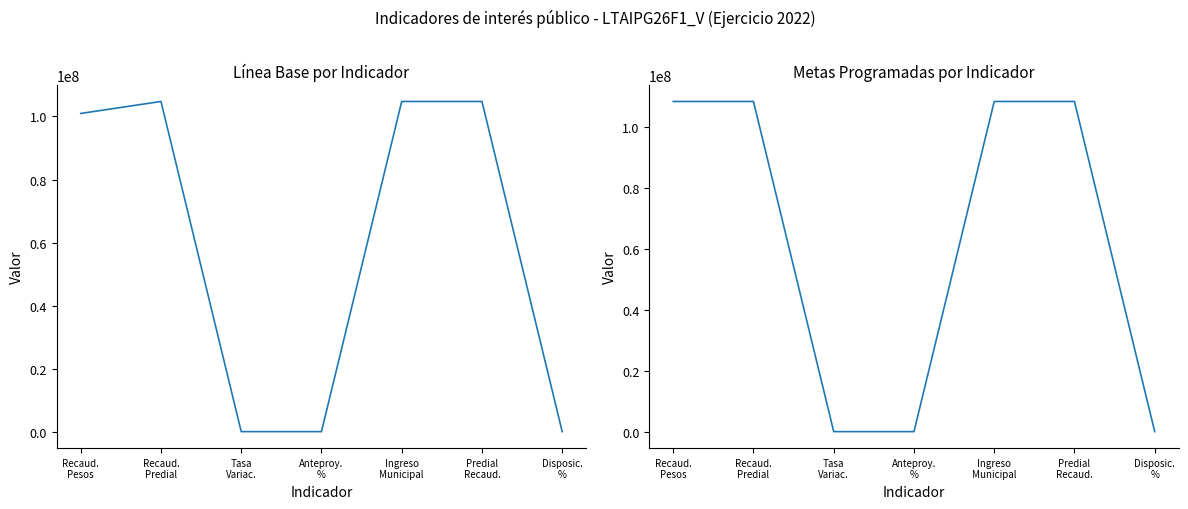

True or false: Línea base has more than 1 interior local peaks.

False